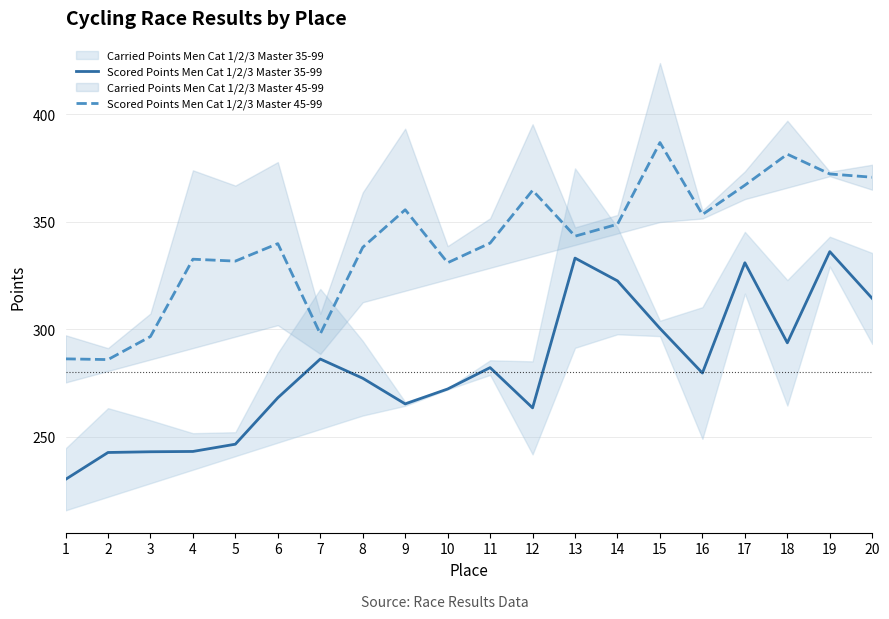

Does the chart have visible grid lines?

Yes